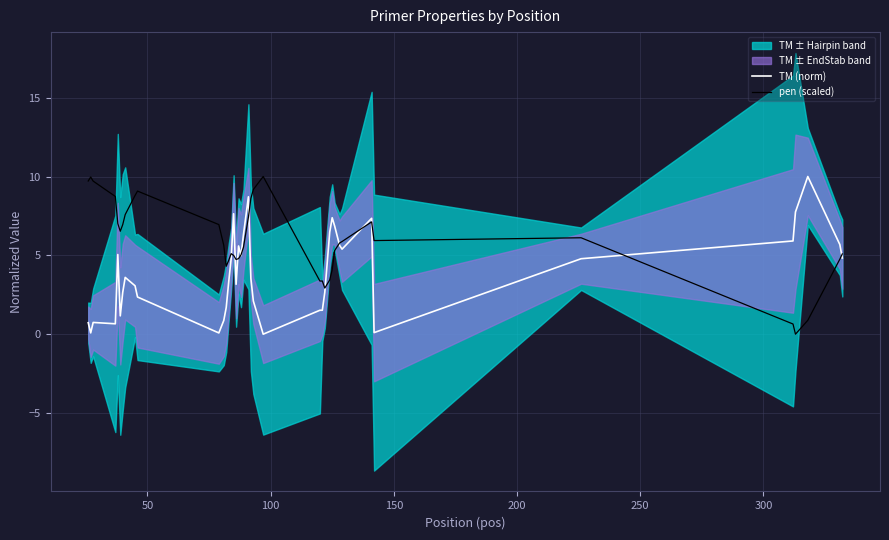

After their last crossing, which series has the higher values: TM (norm) or pen (scaled)?

pen (scaled)